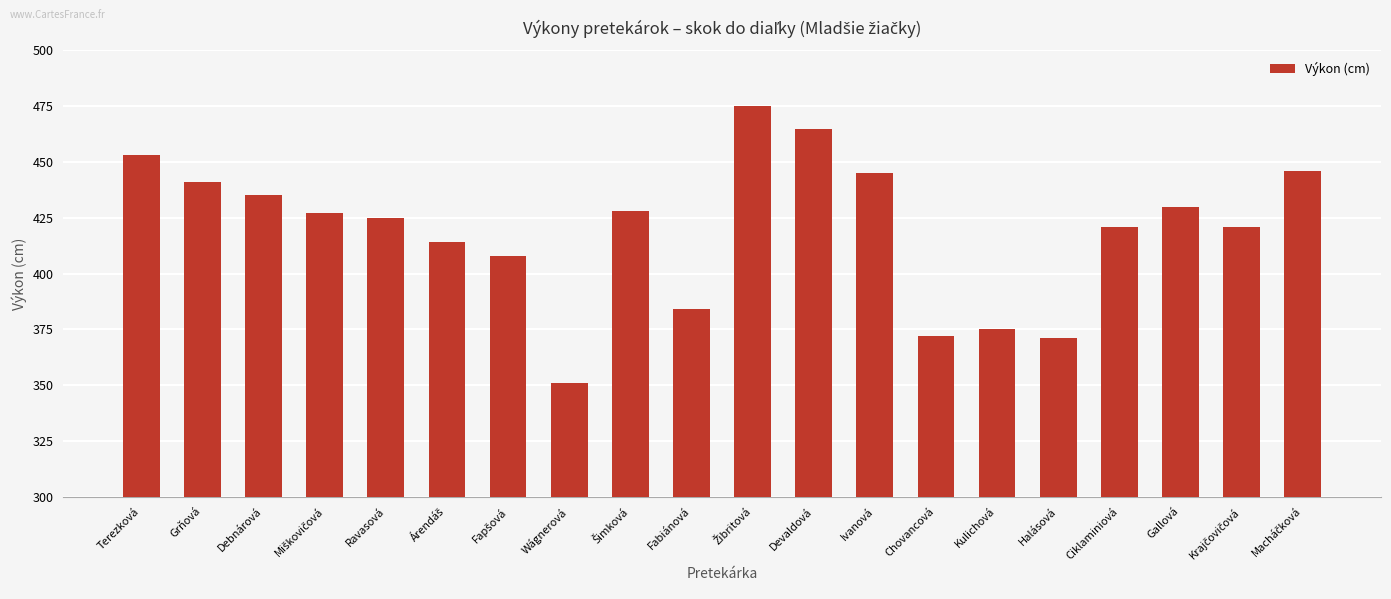

Is it true that the value at Devaldová is 710?

False